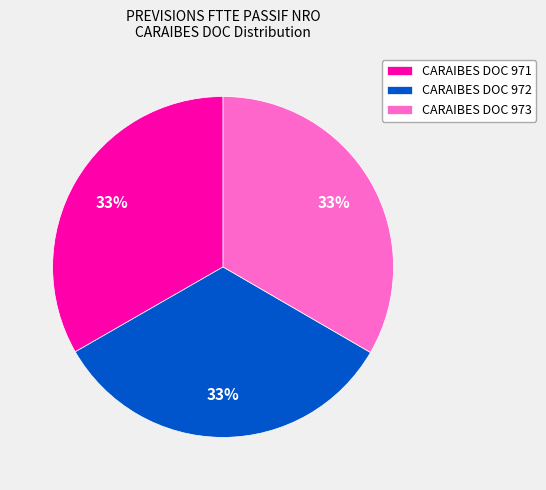

What is the ratio of the value at CARAIBES DOC 973 to the value at CARAIBES DOC 971?

1.0